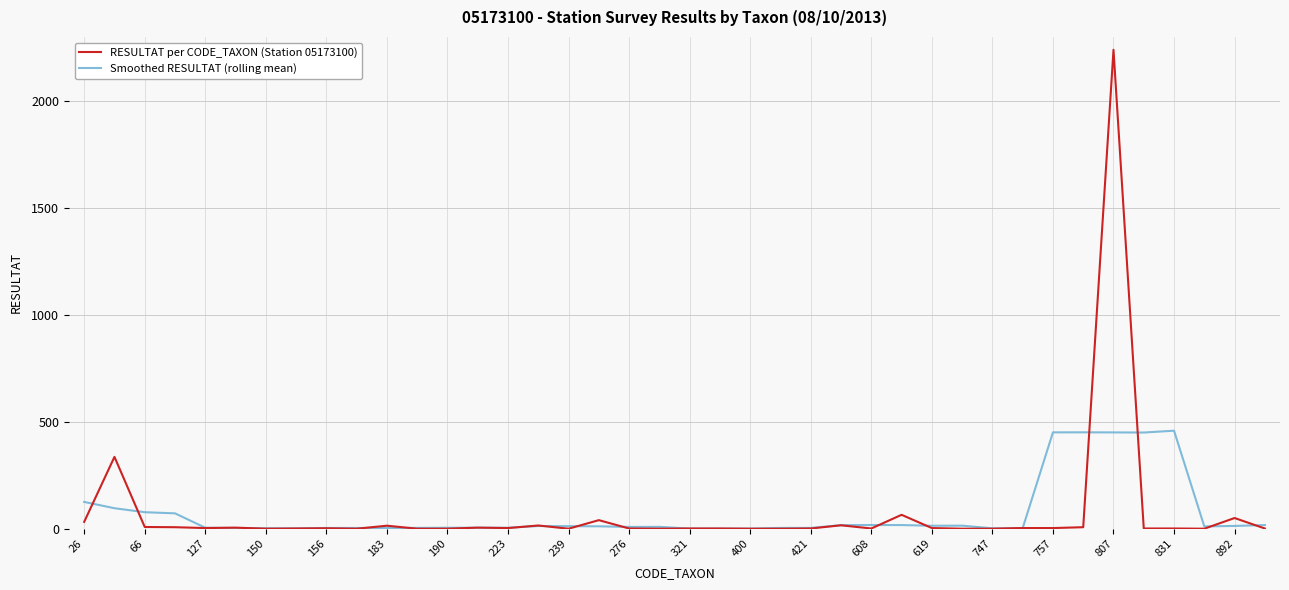

What is the highest value of the RESULTAT per CODE_TAXON (Station 05173100) series?

2240.0